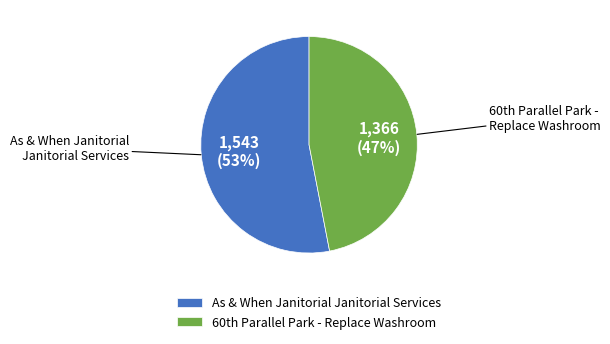

Is there a majority slice in this chart?

Yes